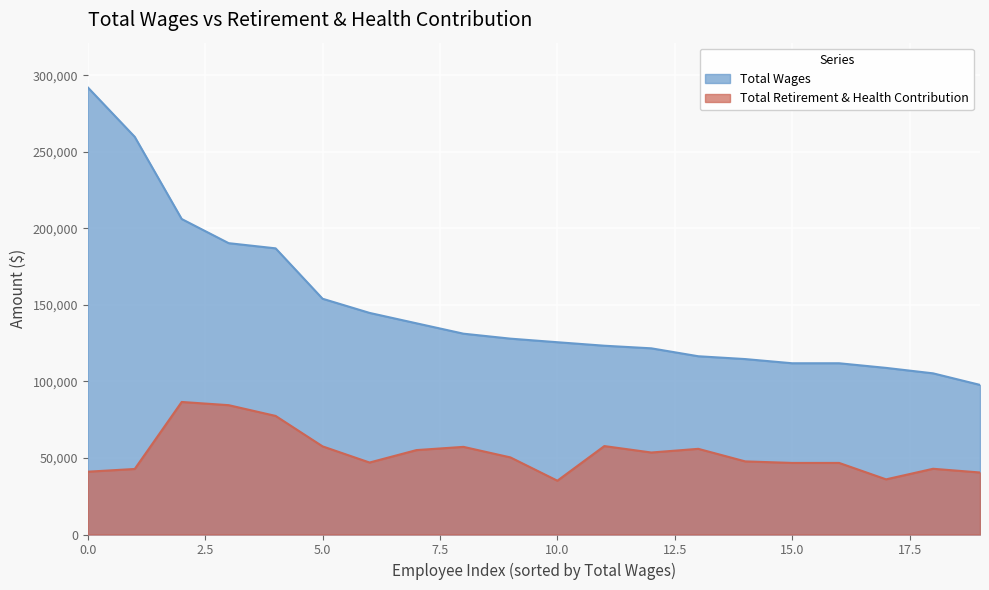

What is the value of the Total Retirement & Health Contribution point at the 16th from the left?

46769